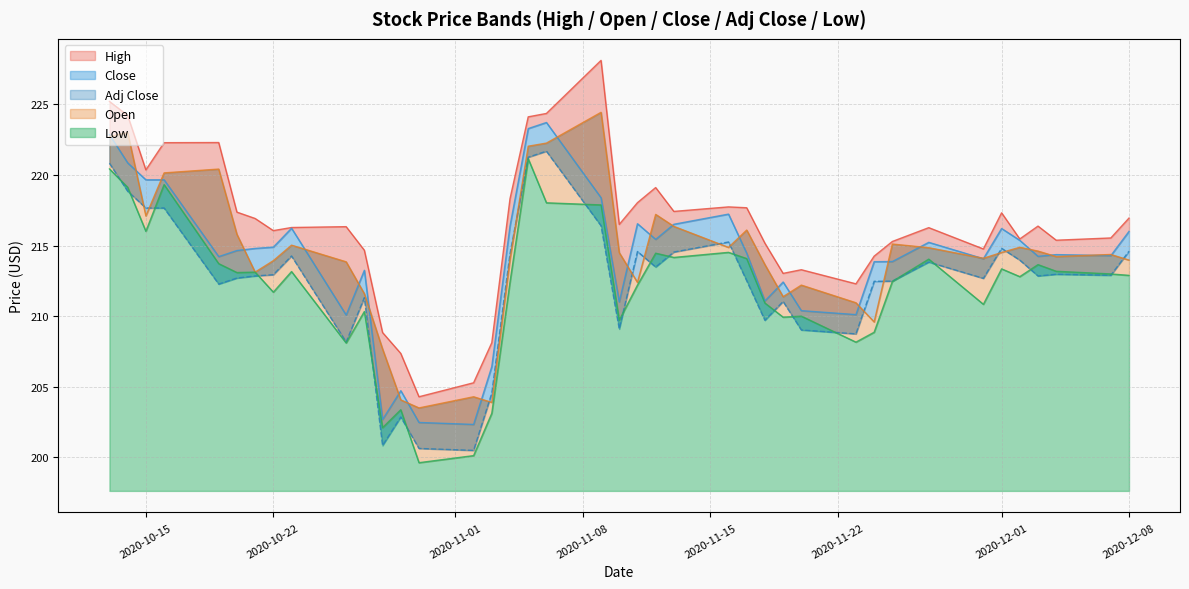

Where is the first local minimum for High?

2